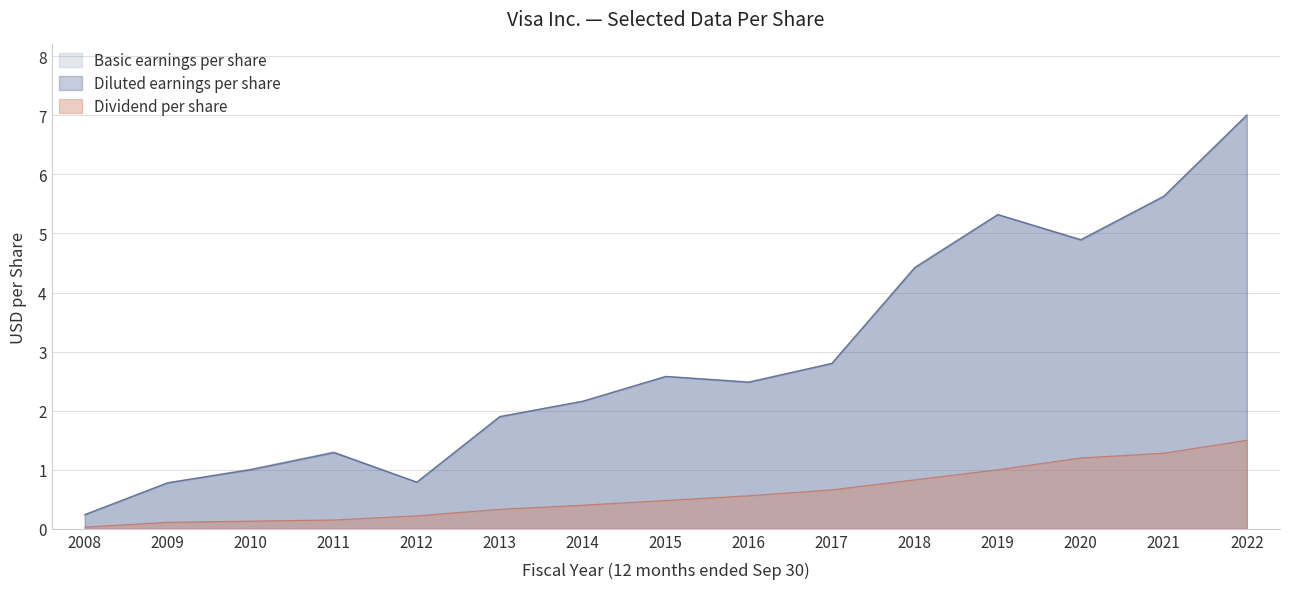

The value of Dividend per share at 2008 is 0.1. True or false?

False